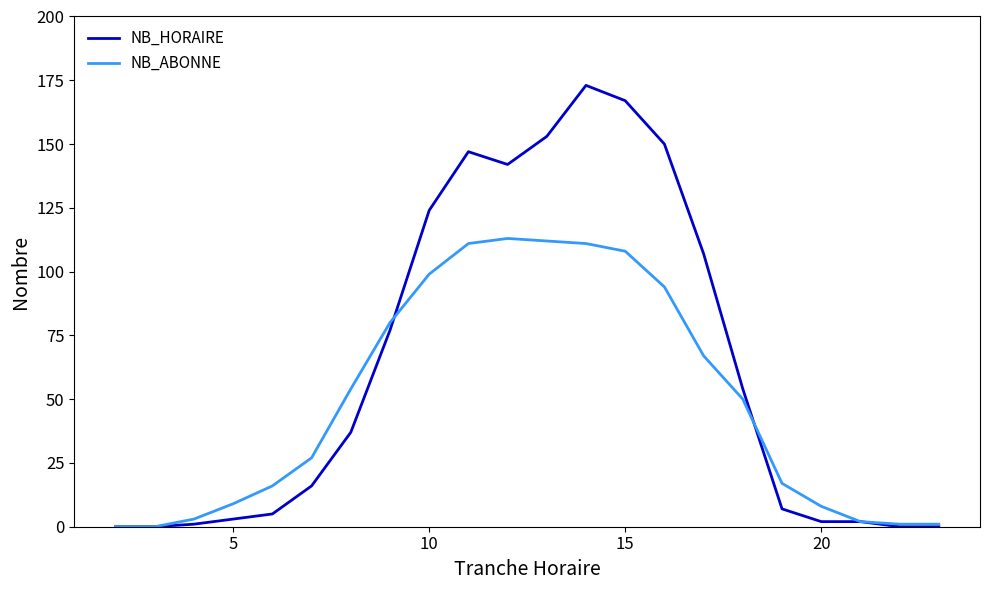

What is the highest value of the NB_HORAIRE series?

173